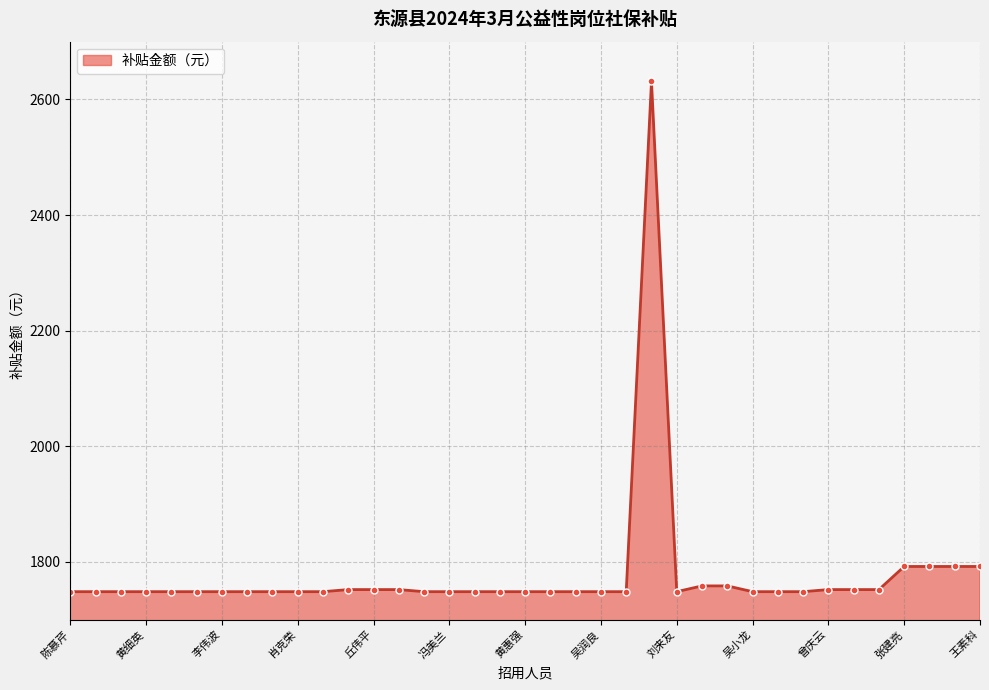

True or false: there are more than 0 points higher than both neighbors.

True